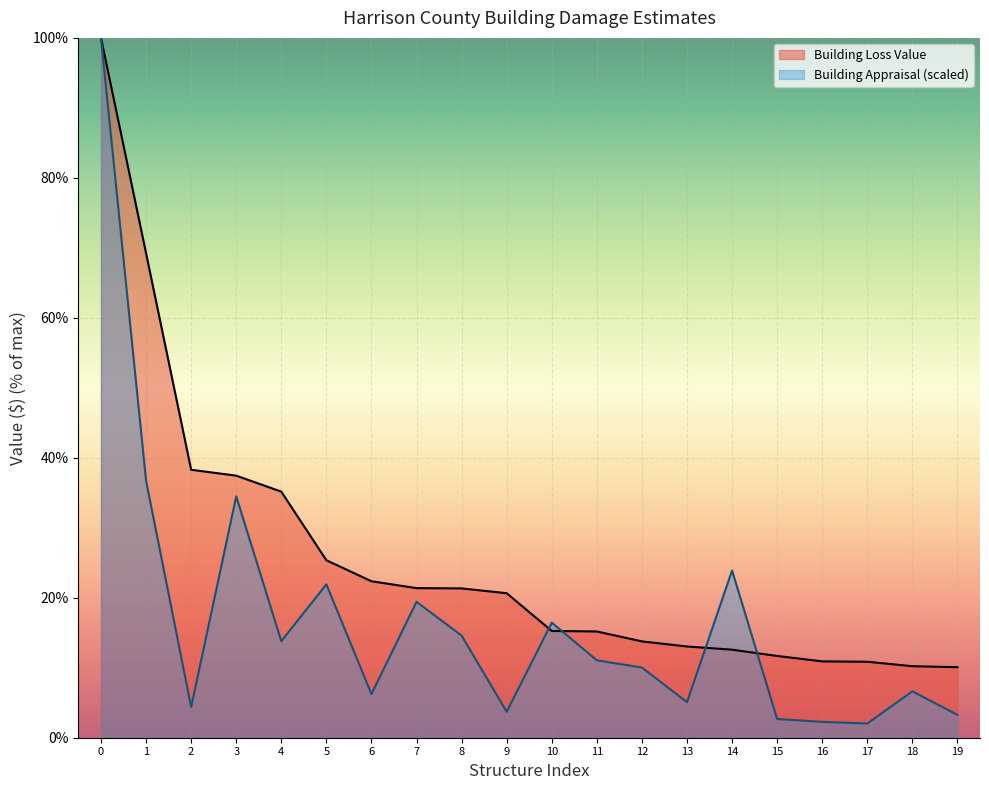

Reading left to right, list all the values displayed in this chart.

Building Loss Value: 100.0	69.2	38.3	37.4	35.2	25.4	22.4	21.4	21.3	20.6	15.3	15.2	13.8	13.0	12.6	11.7	10.9	10.9	10.2	10.1
Building Appraisal: 100.0	36.7	4.4	34.5	13.8	21.9	6.2	19.4	14.6	3.7	16.4	11.1	10.0	5.1	23.9	2.7	2.3	2.0	6.6	3.3